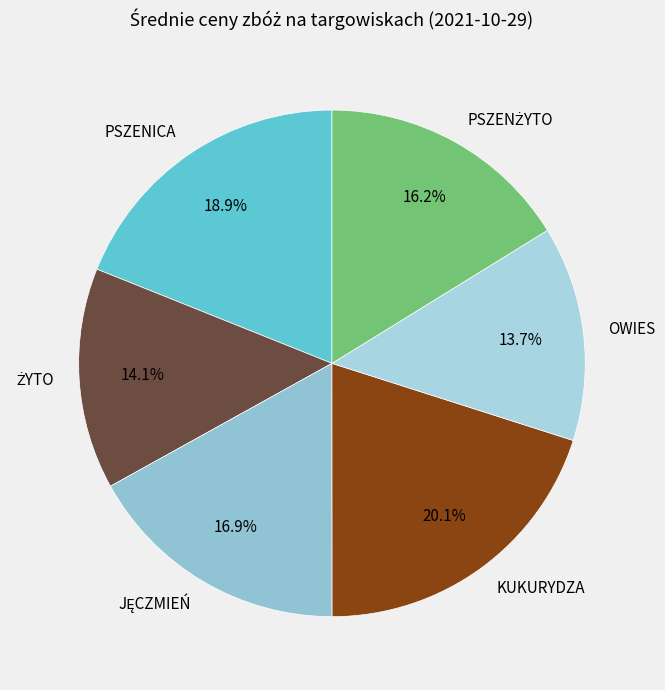

To the nearest percent, what is the difference between the largest and smallest slice percentages?

6%